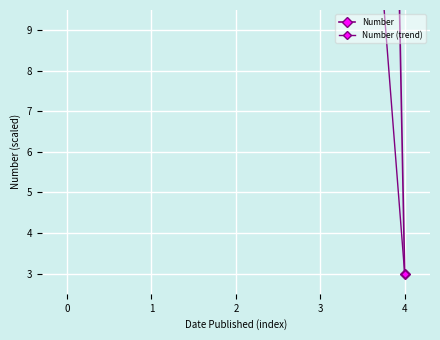

True or false: Number (trend) has more than 1 interior local peaks.

False